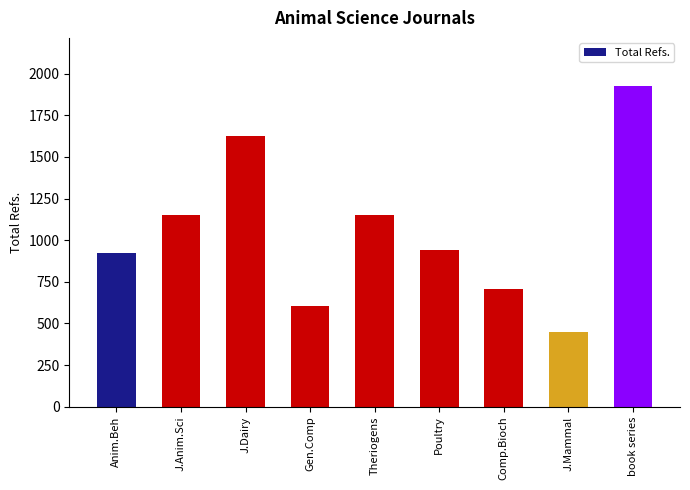

Are the bars horizontal?

No